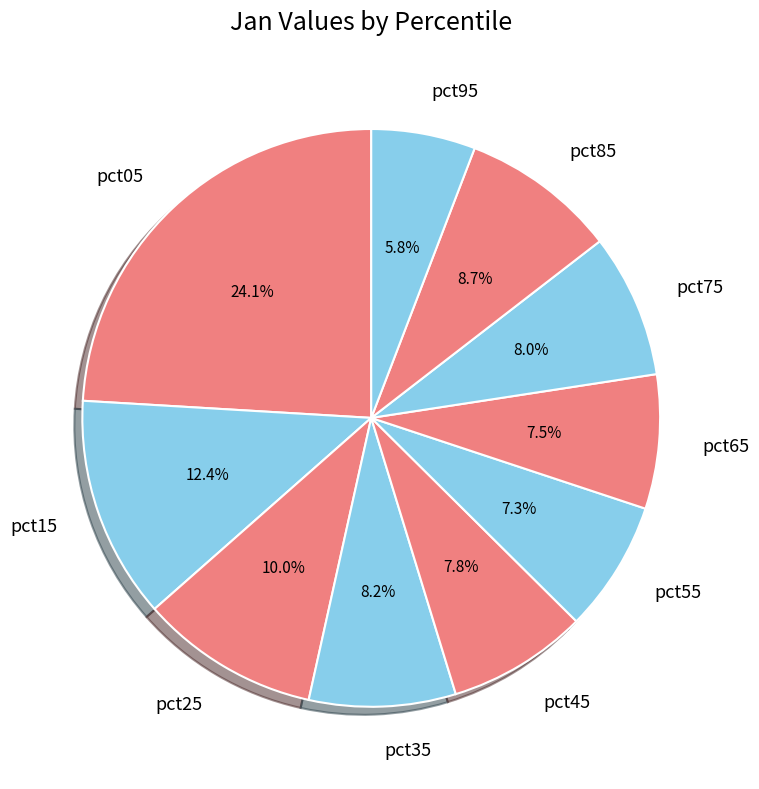

What is the largest slice in the pie chart?

pct05